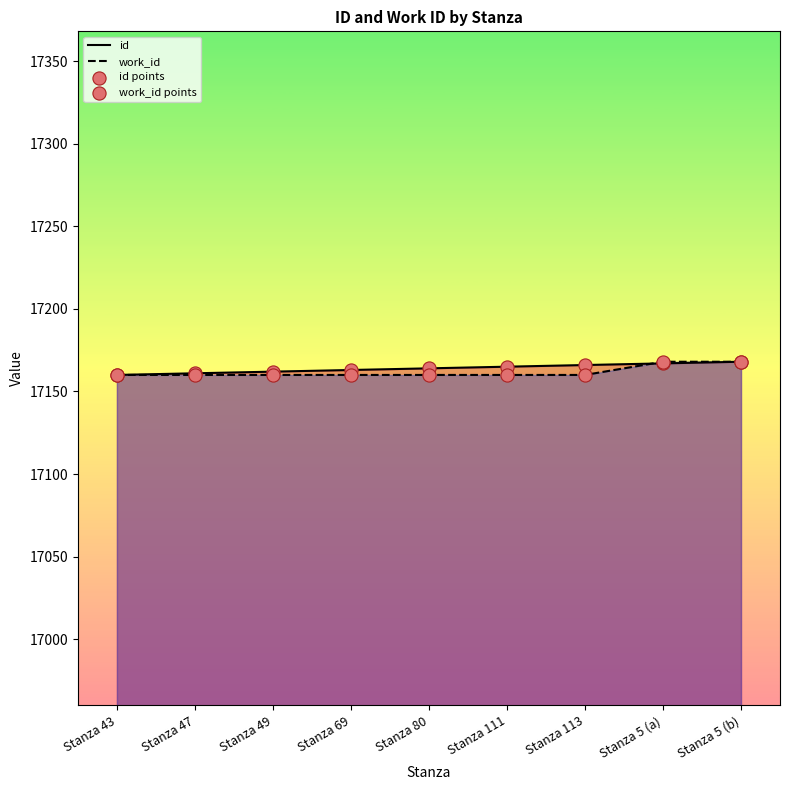

Which series reaches the minimum Y coordinate?

id